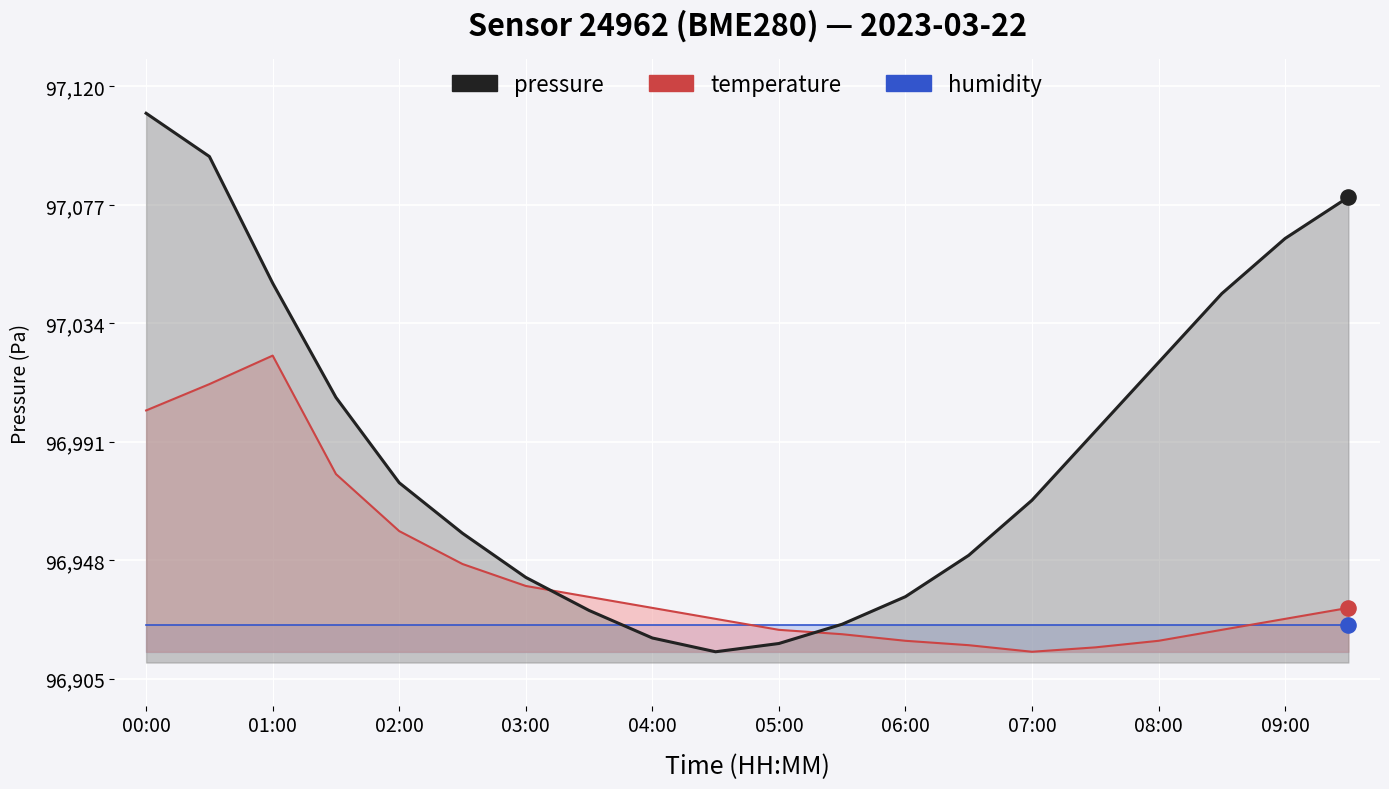

At how many categories does at least one series exceed 96947?

13